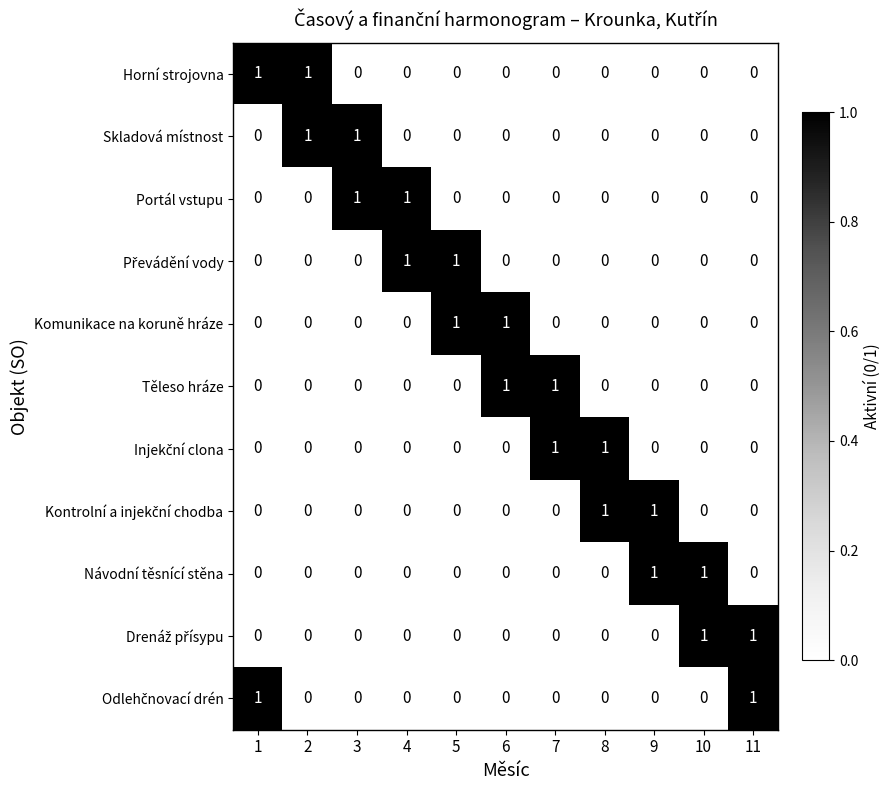

Is it true that Skladová místnost equals 1 at 11?

False